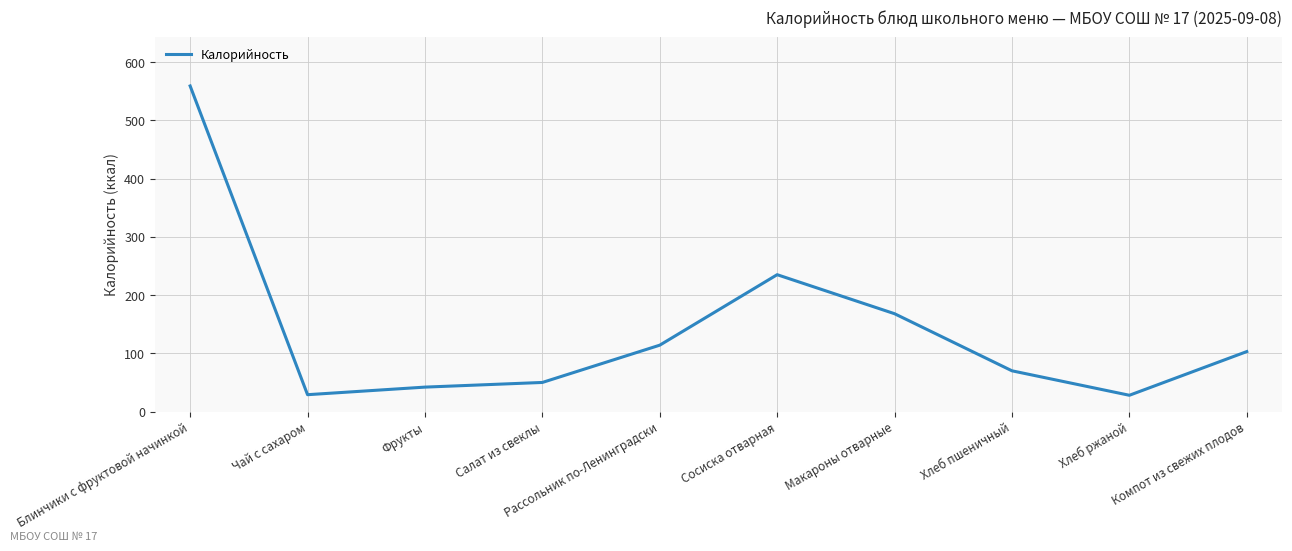

What is the sum of all values?

1398